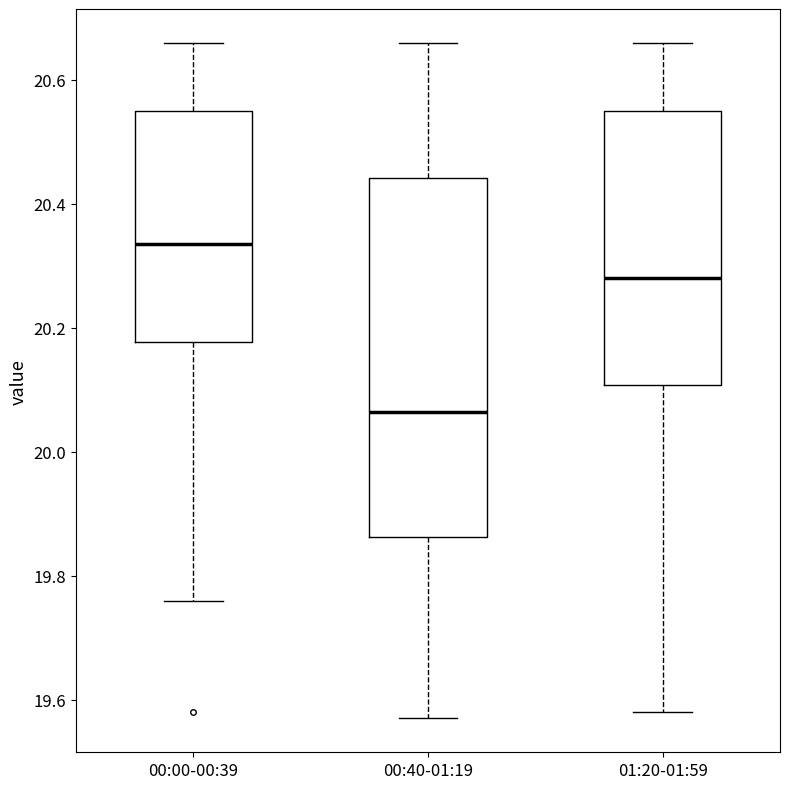

Reading left to right, transcribe this box plot: for each box, give where its median line is, the range the box spans, and where its two whiskers end, as read against the y-axis. The values are not printed on the chart, so give them approximately, as read against the axis.

00:00-00:39: median 20.34, box 20.18 to 20.56, whiskers 19.76 to 20.66
00:40-01:19: median 20.06, box 19.86 to 20.44, whiskers 19.58 to 20.66
01:20-01:59: median 20.28, box 20.10 to 20.56, whiskers 19.58 to 20.66